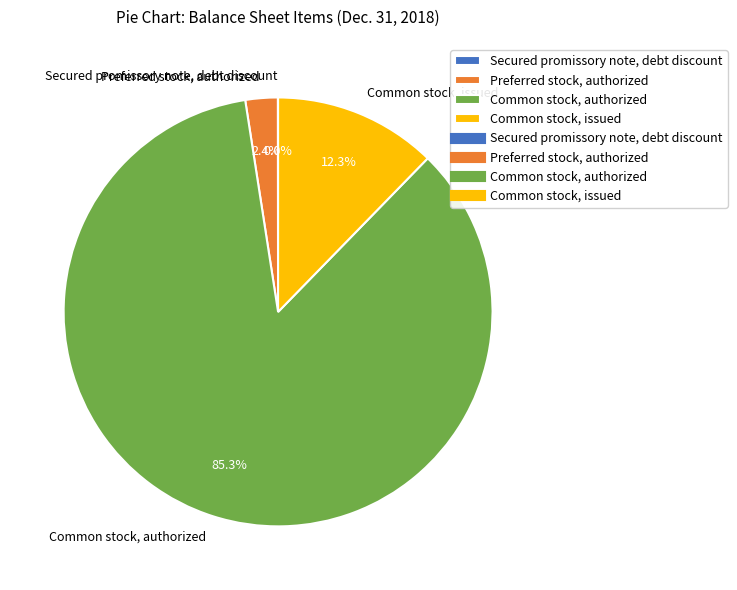

What percentage do Preferred stock, authorized and Common stock, authorized together represent?

87.7%